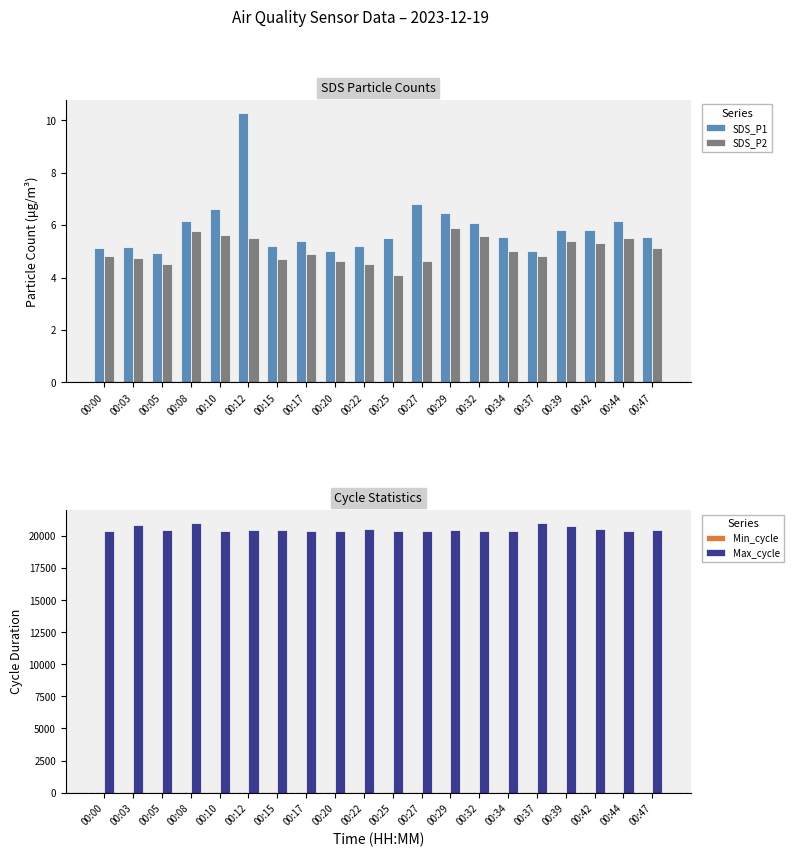

Between 00:39 and 00:42, which series saw the biggest shift?

Max_cycle